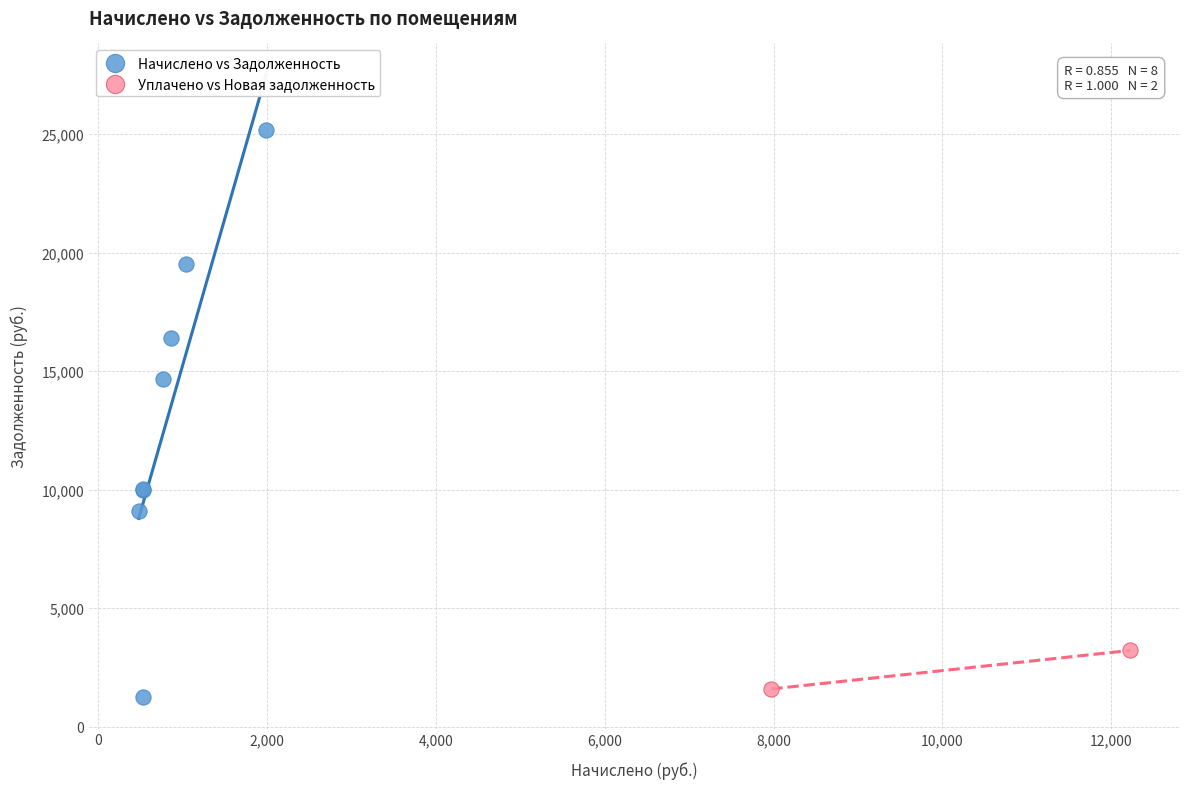

What are all the series names shown in the legend?

Начислено vs Задолженность, Уплачено vs Новая задолженность